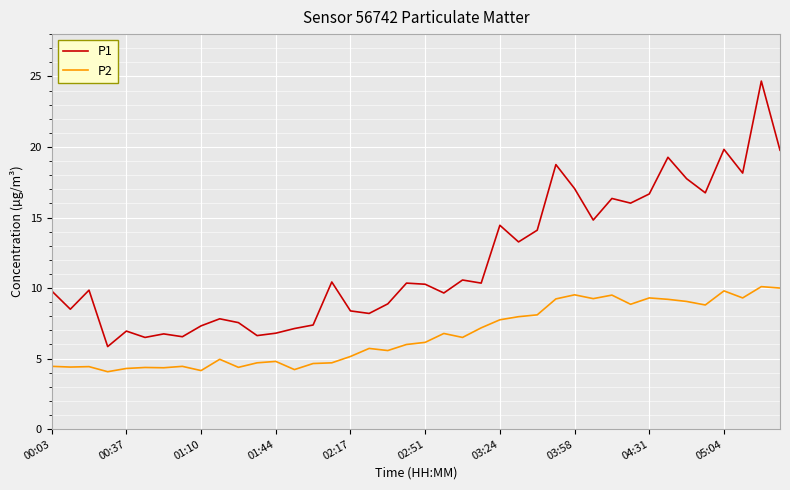

True or false: P1 and P2 intersect in this chart.

False